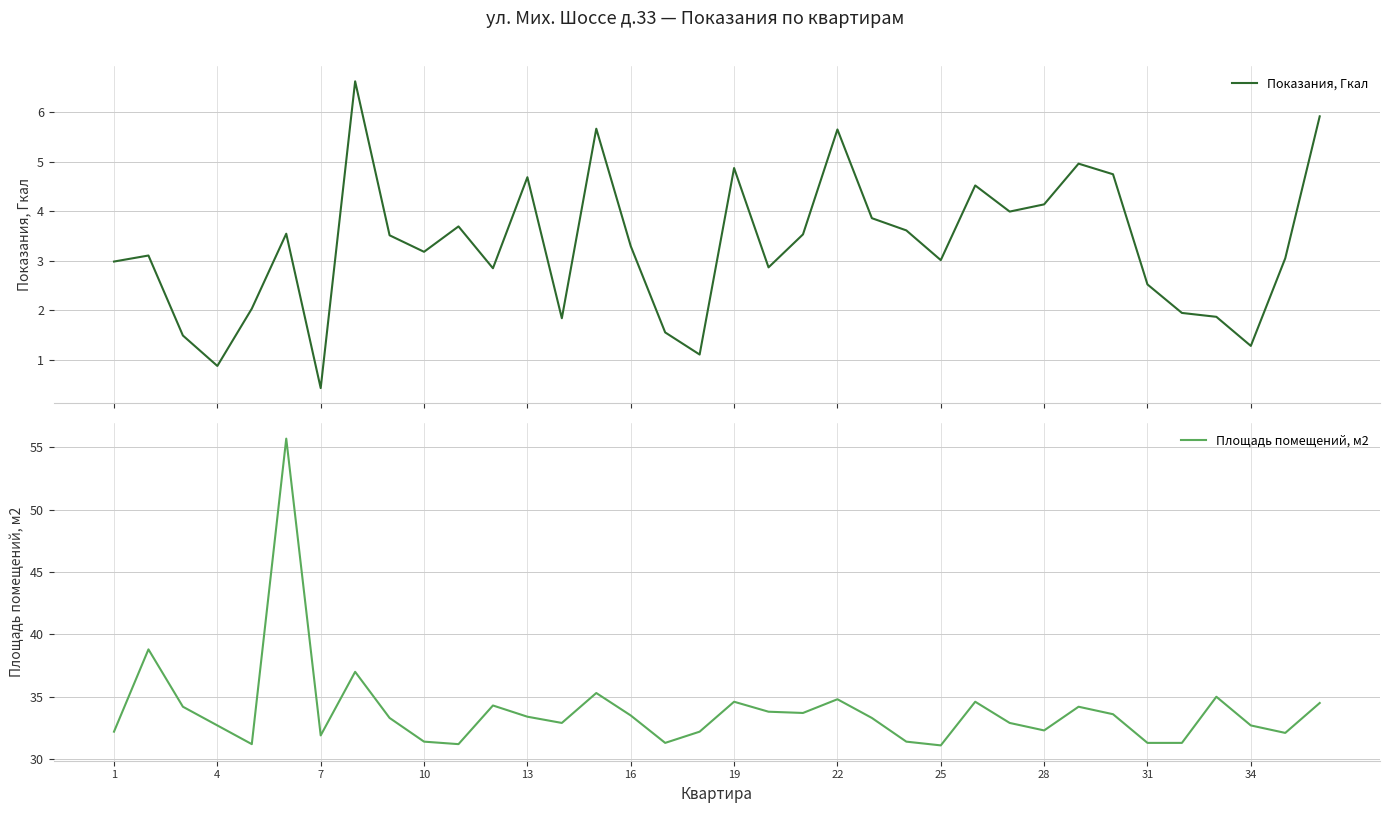

Does the chart have visible grid lines?

Yes